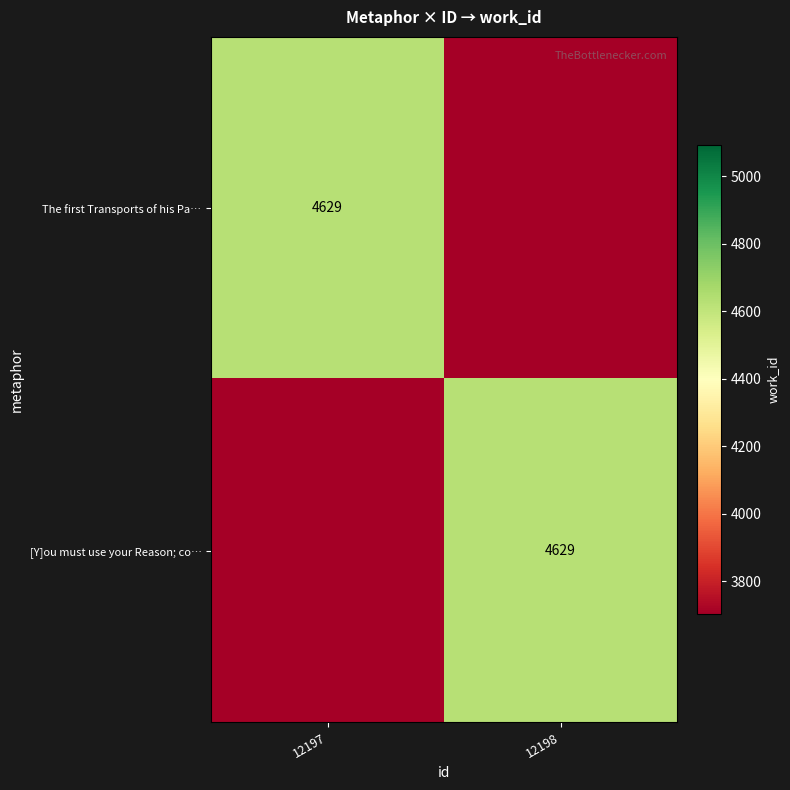

The [Y]ou must use your Reason; co… series shows 1725 at 12198. True or false?

False